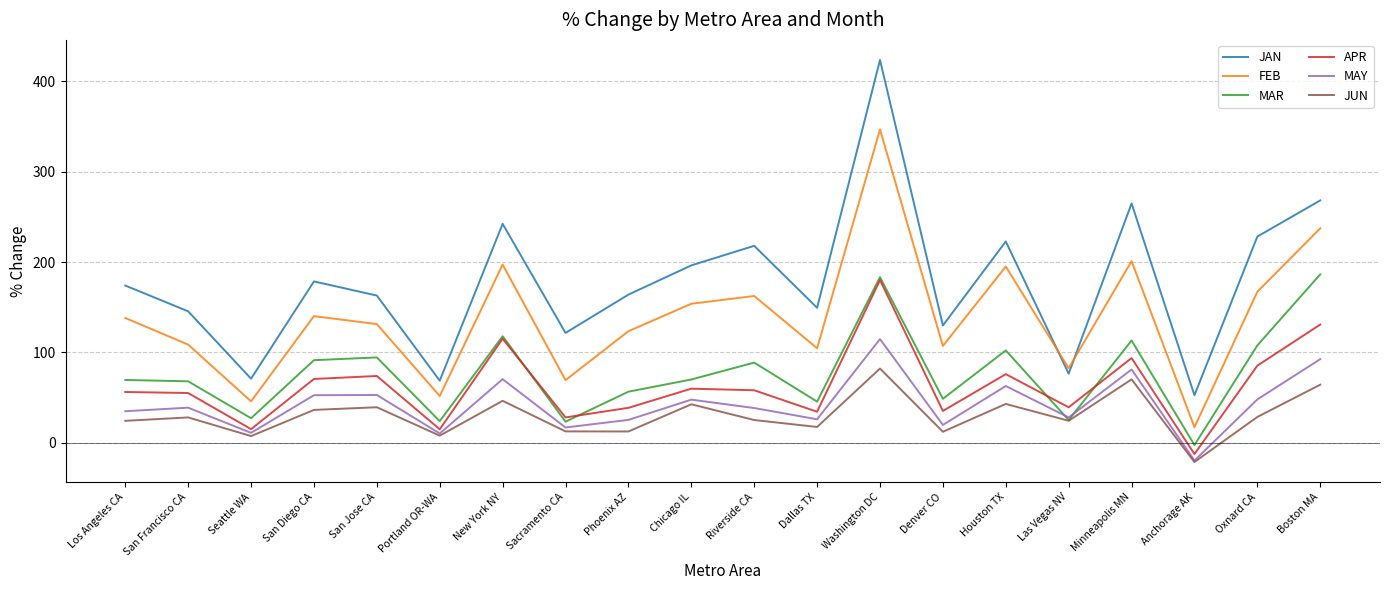

What is the sum of all JUN values?

601.6